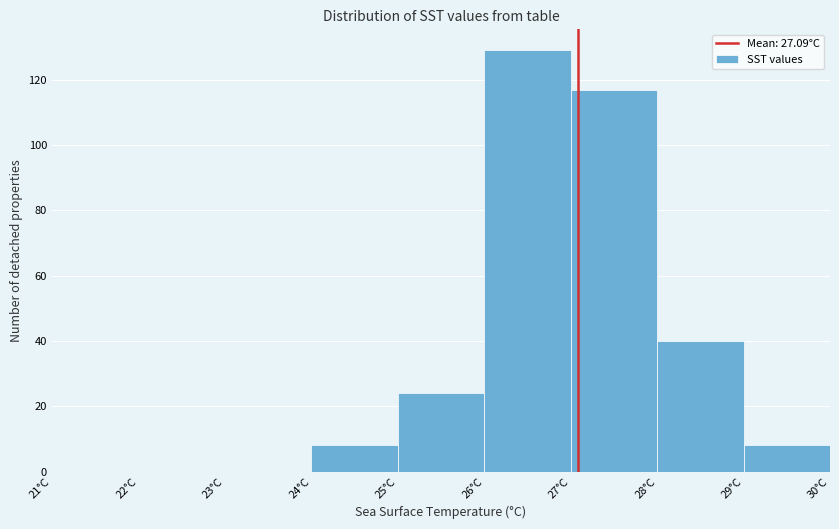

Reading left to right, list every bar in this chart as the range it spans on the x-axis followed by its height. The values are not printed on the chart, so give them approximately, as read against the axis.

21 to 22: 0
22 to 23: 0
23 to 24: 0
24 to 25: 8
25 to 26: 24
26 to 27: 130
27 to 28: 118
28 to 29: 40
29 to 30: 8